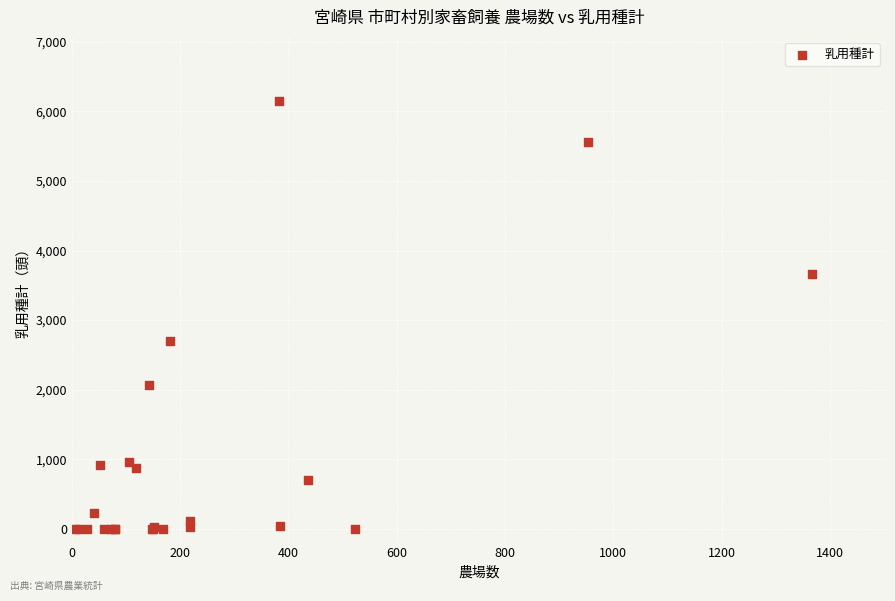

What Y value in the scatter plot is closest to 3075?

2700